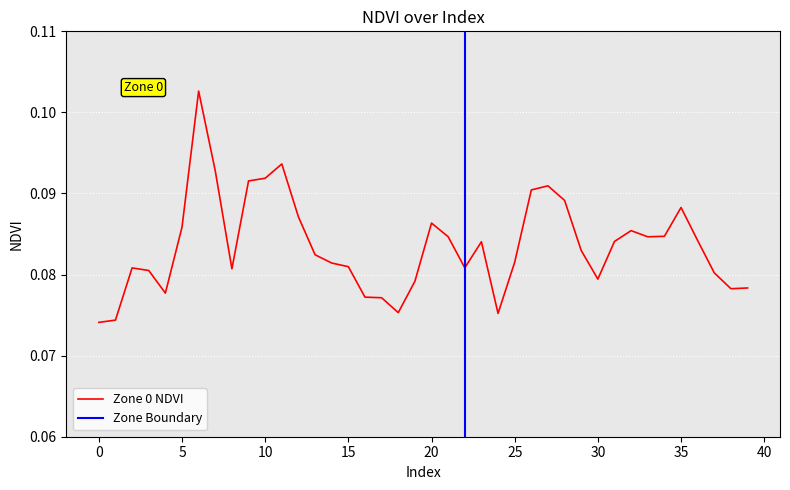

How many points are higher than both their immediate neighbors (excluding endpoints)?

8